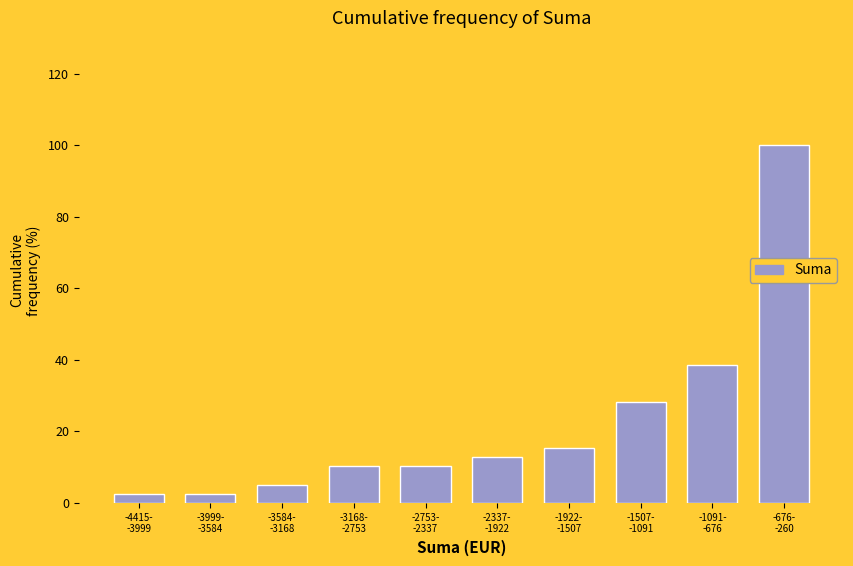

Reading left to right, transcribe all the data shown in this chart.

2.6	2.6	5.1	10.3	10.3	12.8	15.4	28.2	38.5	100.0